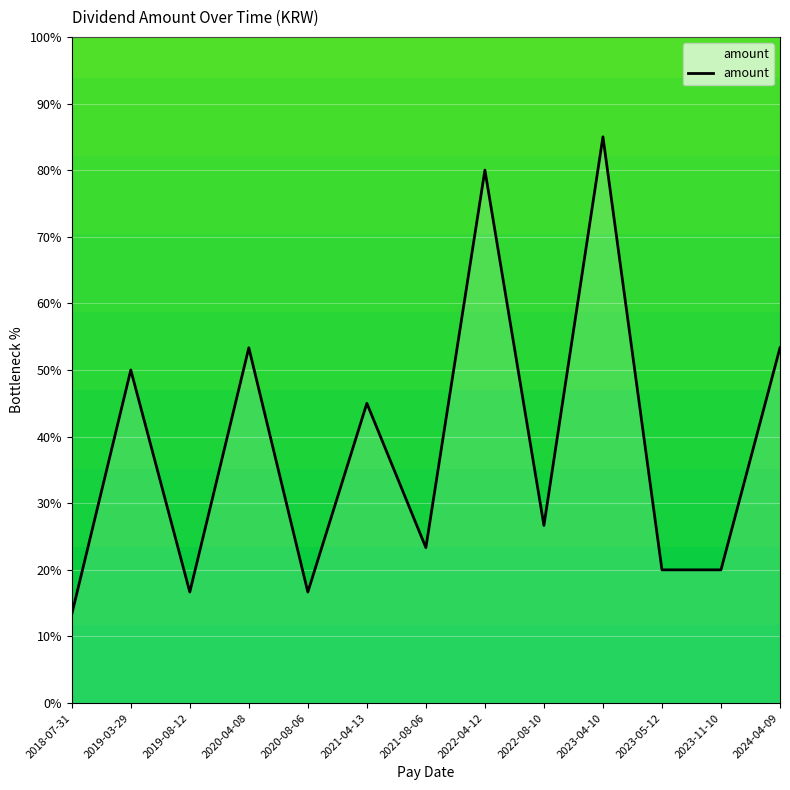

The value at 2023-04-10 is 85.0. True or false?

True